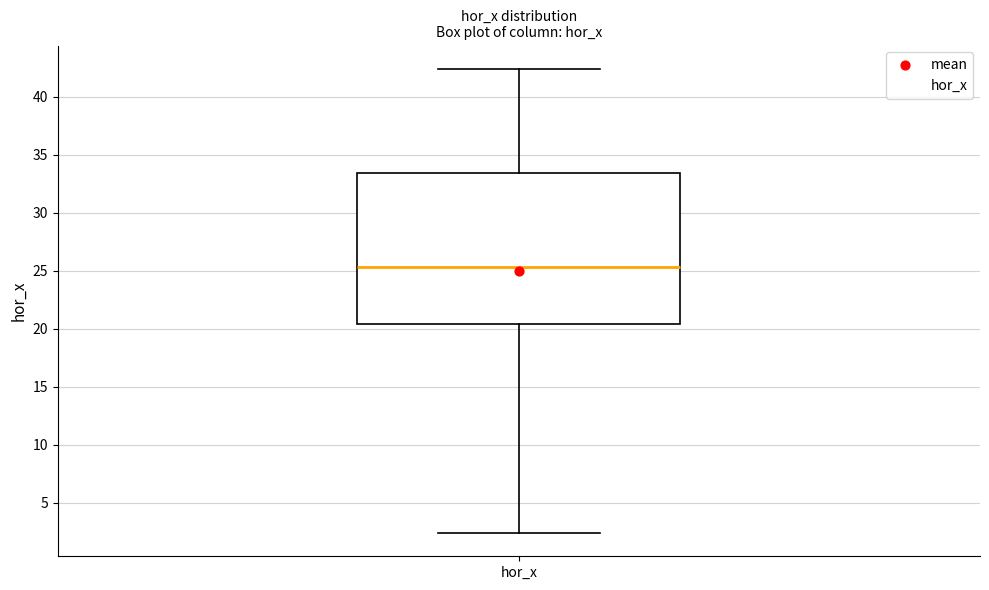

Transcribe this box plot: give where the median line is, the range the box spans, and where the two whiskers end, as read against the y-axis. The values are not printed on the chart, so give them approximately, as read against the axis.

median 25.5, box 20.5 to 33.5, whiskers 2.5 to 42.5